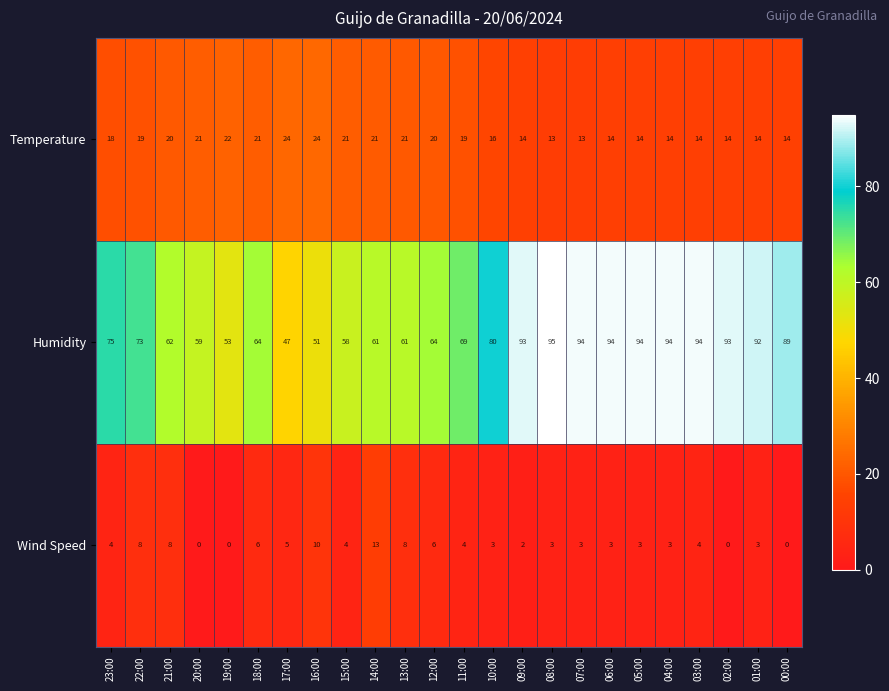

At 23:00, list the series in order from smallest to largest.

Wind Speed, Temperature, Humidity